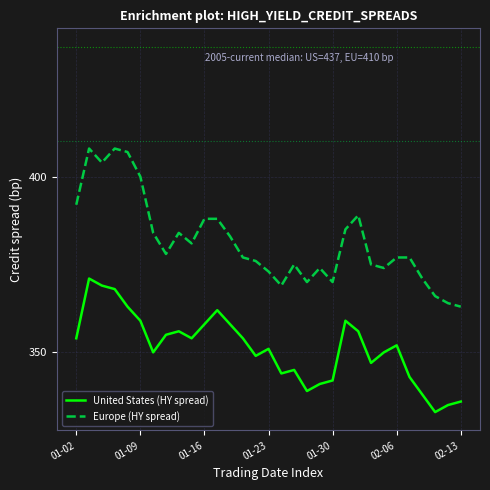

What is the minimum value for United States (HY spread)?

333